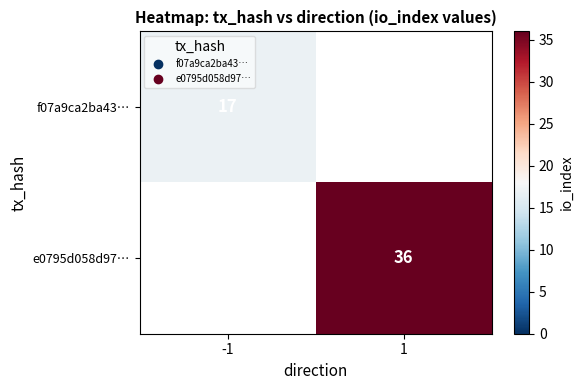

True or false: e0795d058d97… has a value of 62 at 1.

False